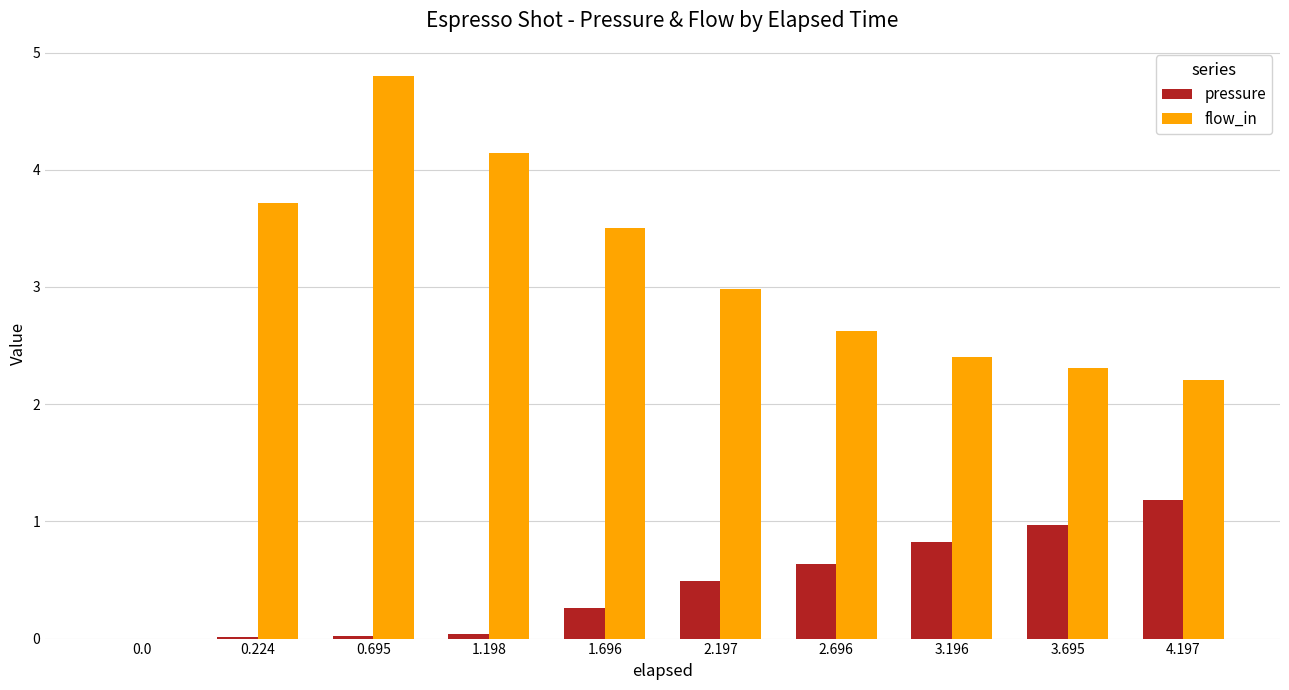

The pressure series shows 0.5 at 2.197. True or false?

True